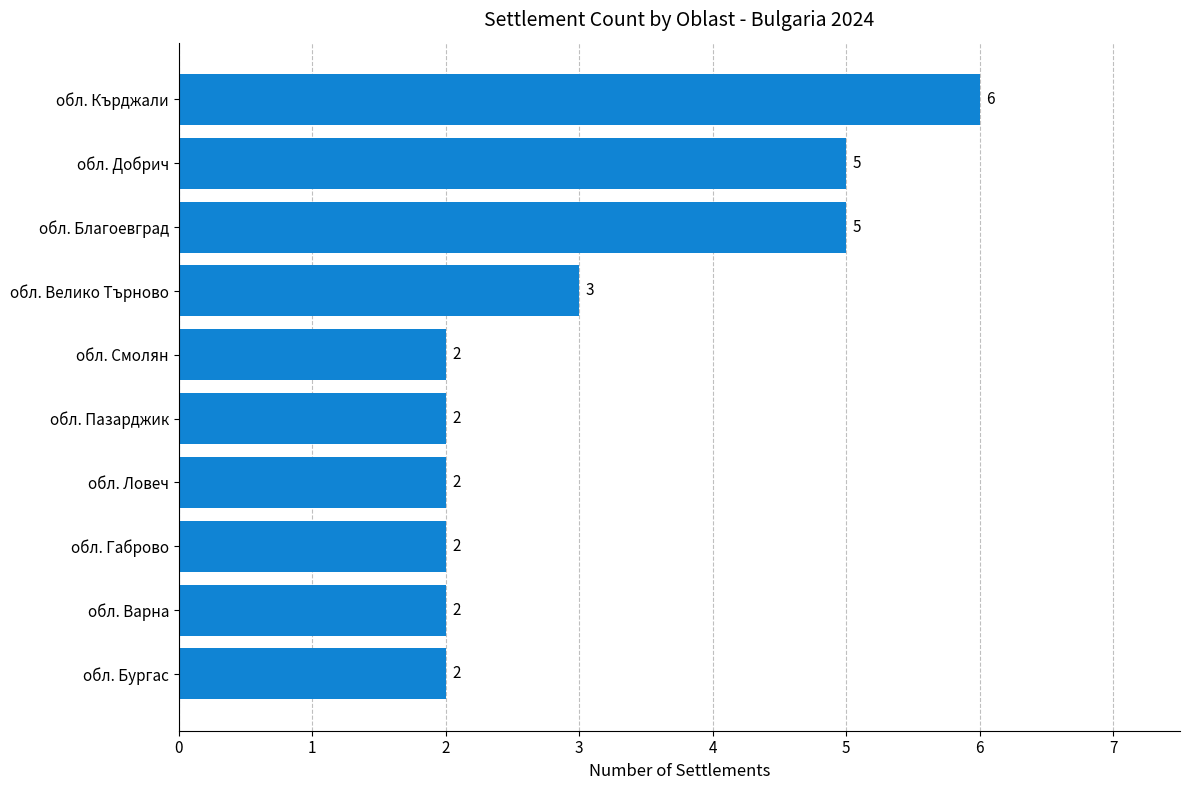

Count the number of categories in the chart.

10